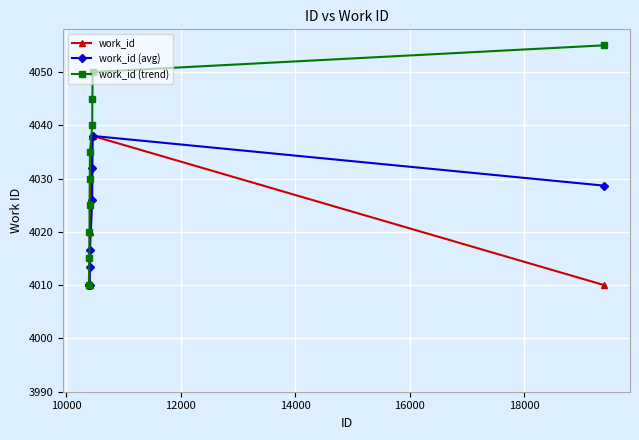

Which series has the largest total across all categories?

work_id (trend)